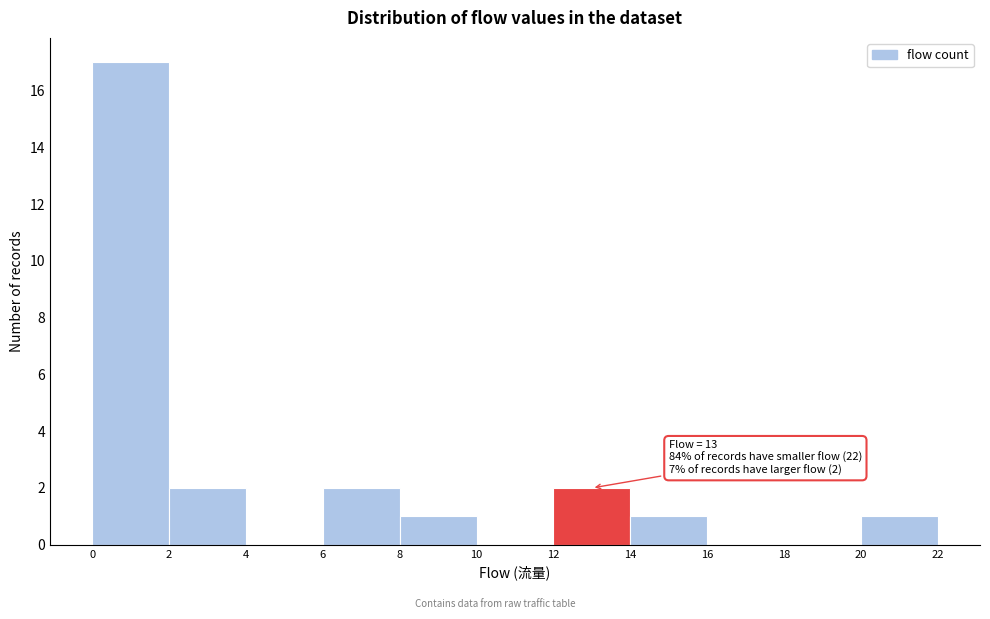

Which range on the x-axis has the tallest bar?

0 to 2